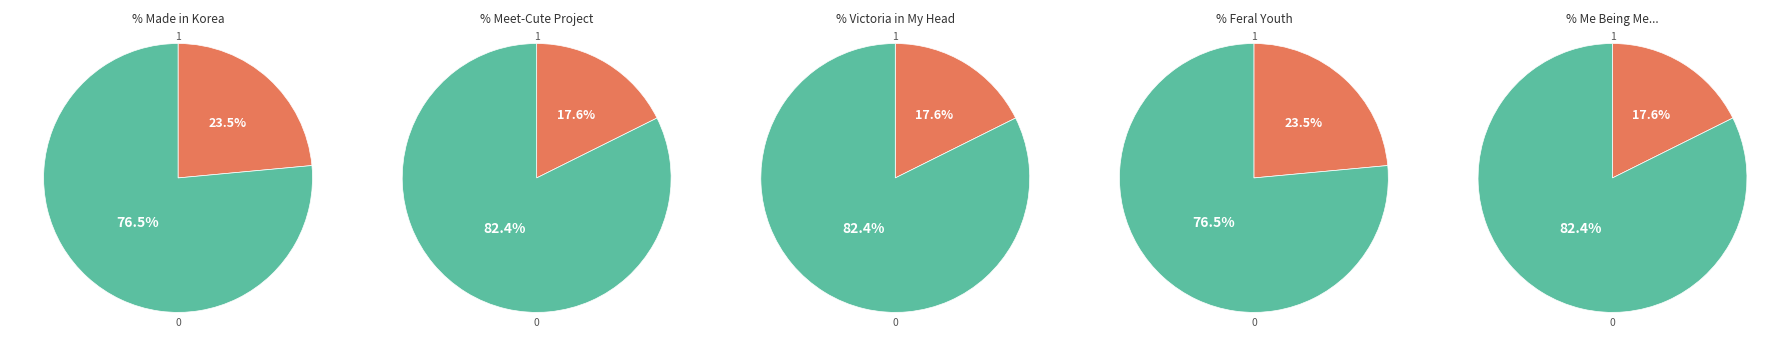

Which has a higher value, Me Being Me Is Exactly as Insane as You Being You or Meet-Cute Project?

Me Being Me Is Exactly as Insane as You Being You